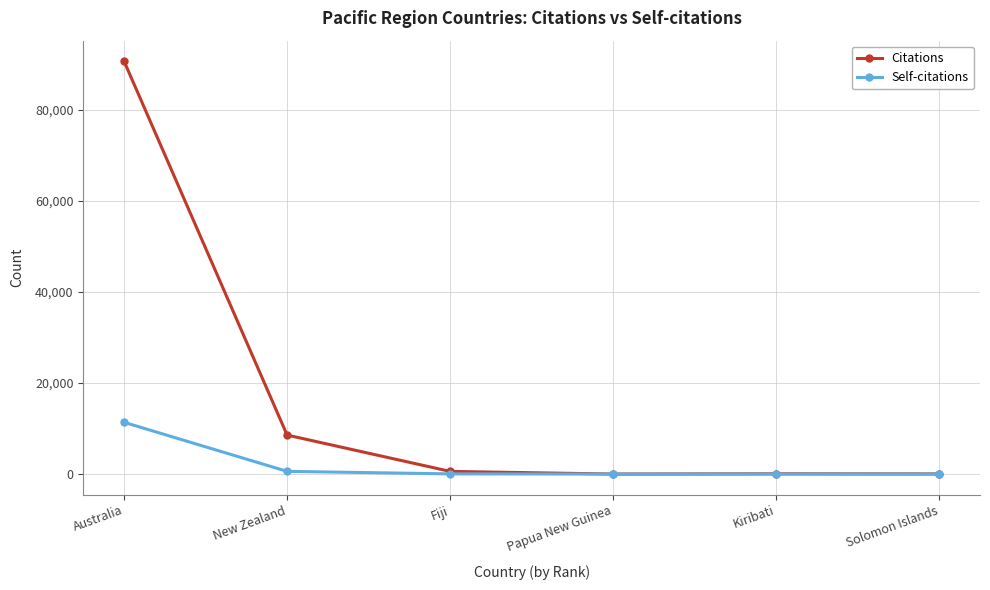

At which category is the sum across all series the highest?

Australia